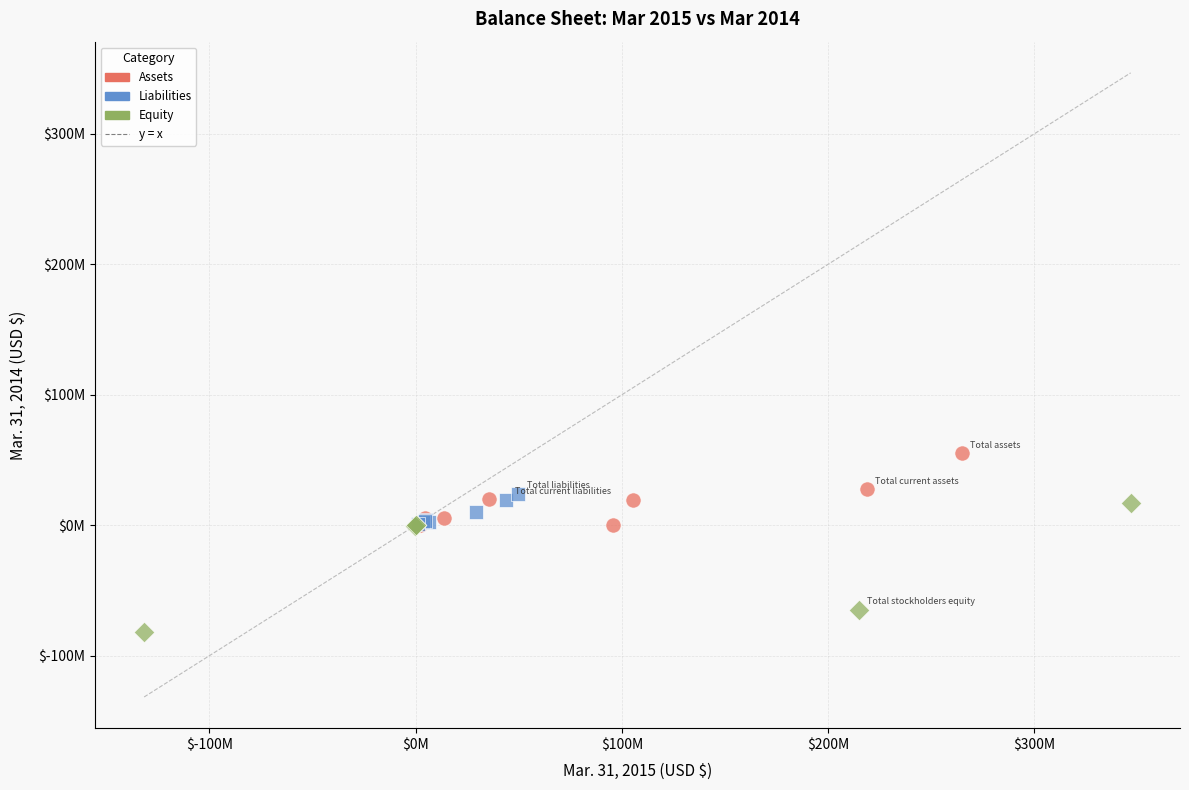

Which series reaches the maximum Y coordinate?

Assets